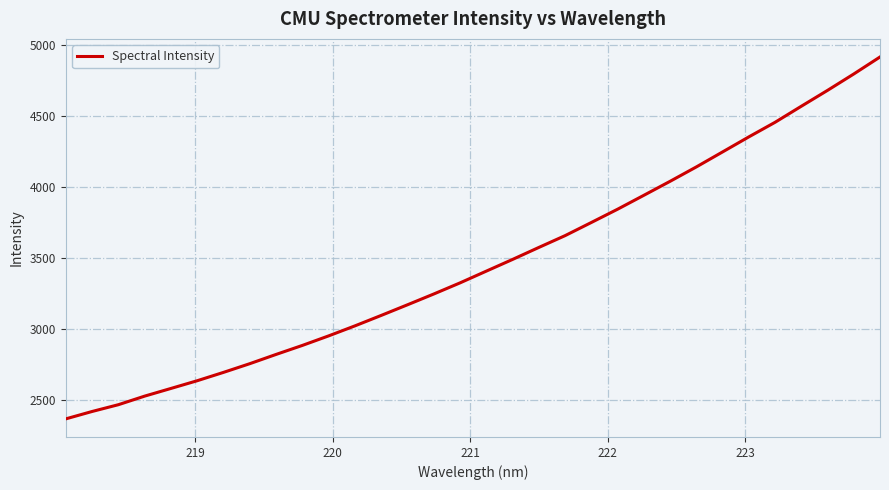

What is the minimum value shown in the chart?

2364.5